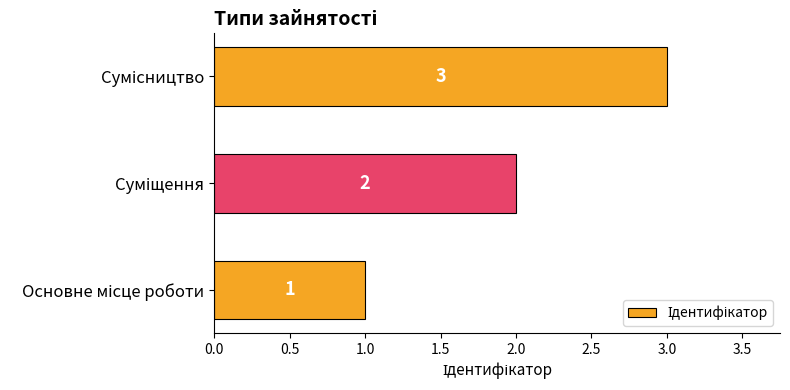

How many data points are less than 2?

1